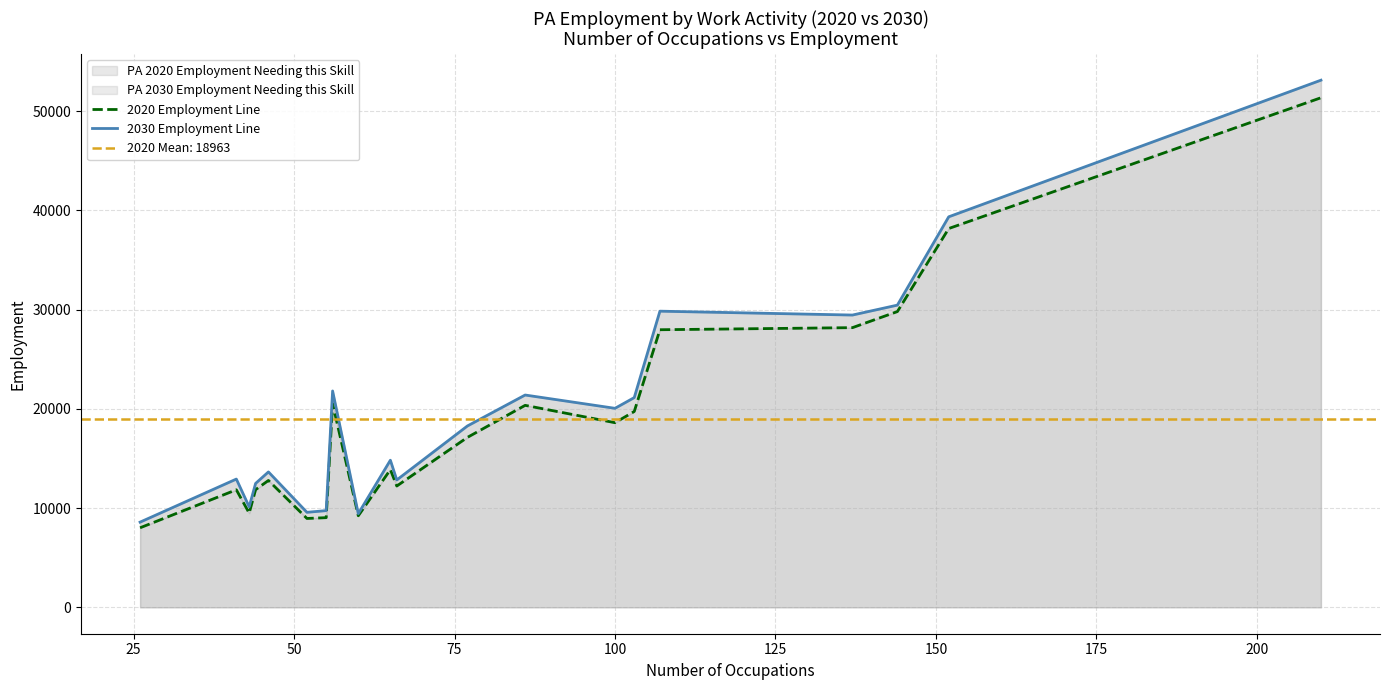

What is the lowest value of the PA 2020 Employment Needing this Skill series?

8020